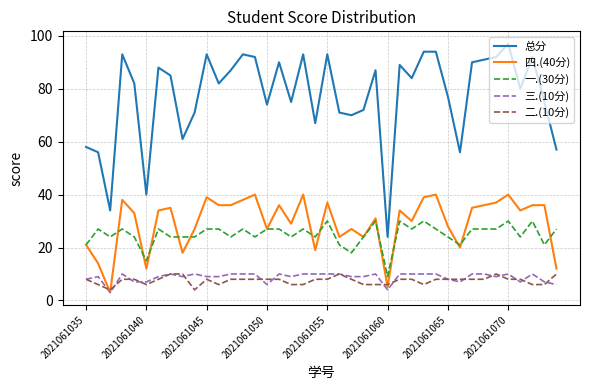

Is this an area chart (filled region under the line)?

No